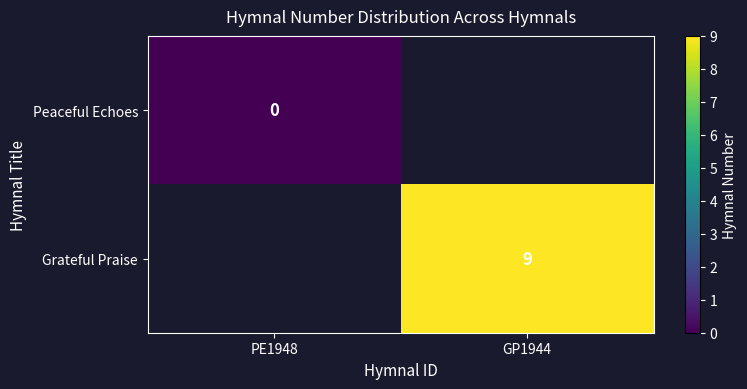

At how many categories does at least one series exceed 5?

1